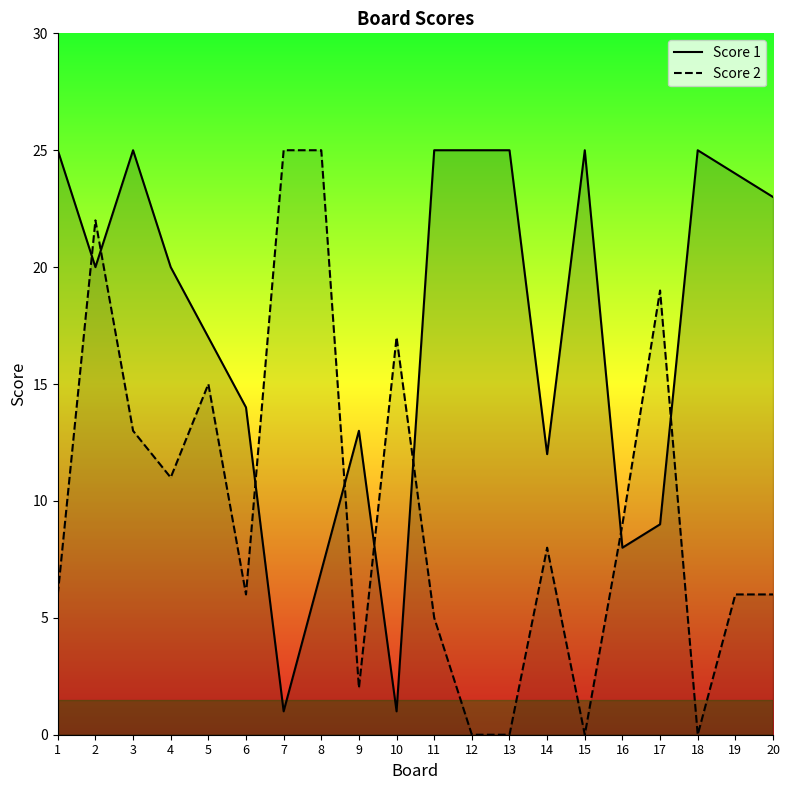

In Score 2, how many points are higher than both neighbors (excluding endpoints)?

5